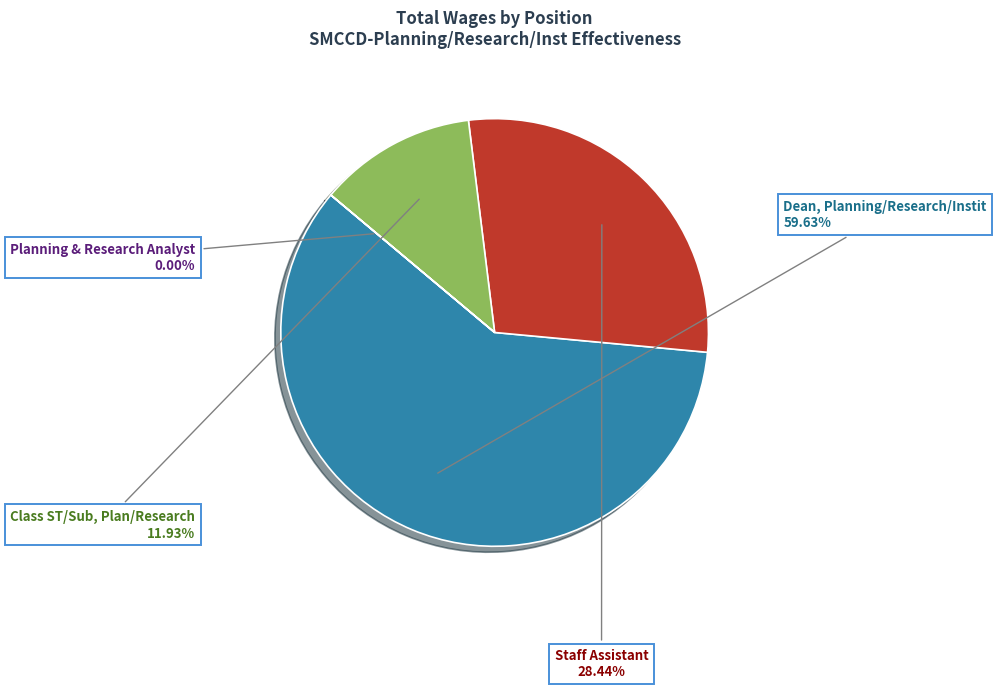

Which slice represents more than half of the pie?

Dean, Planning/Research/Instit